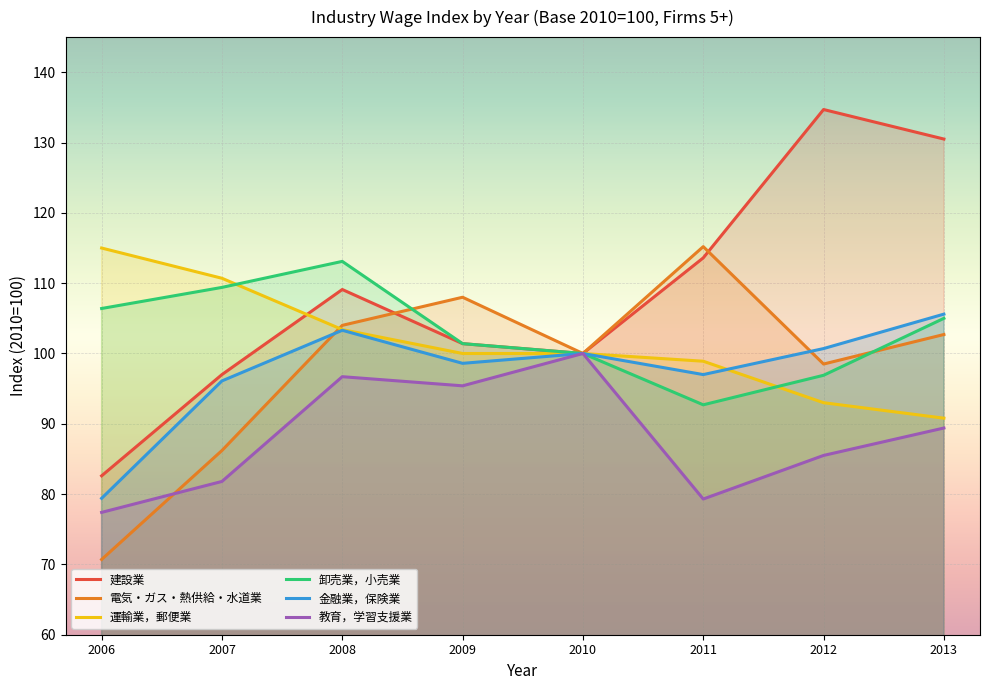

True or false: 電気・ガス・熱供給・水道業 and 金融業，保険業 cross at least once.

True